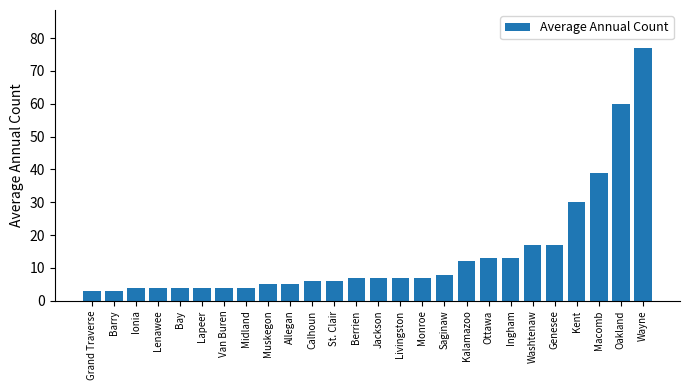

Reading left to right, what are all the values shown in this chart?

Grand Traverse=3	Barry=3	Ionia=4	Lenawee=4	Bay=4	Lapeer=4	Van Buren=4	Midland=4	Muskegon=5	Allegan=5	Calhoun=6	St. Clair=6	Berrien=7	Jackson=7	Livingston=7	Monroe=7	Saginaw=8	Kalamazoo=12	Ottawa=13	Ingham=13	Washtenaw=17	Genesee=17	Kent=30	Macomb=39	Oakland=60	Wayne=77